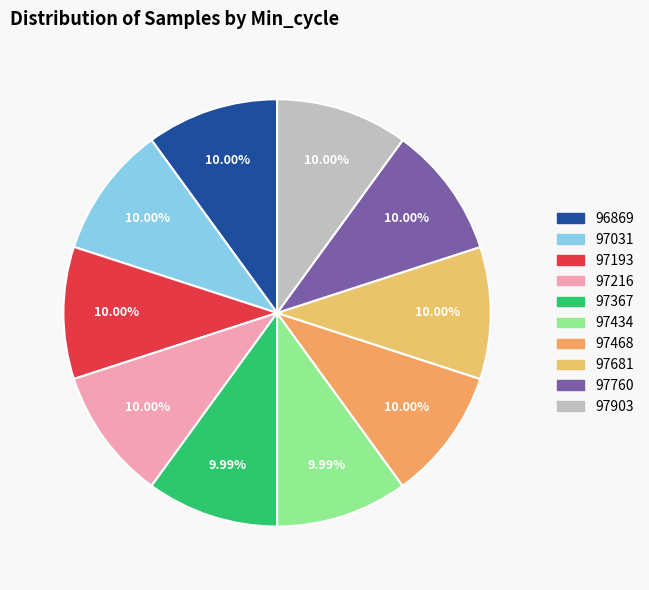

What percentage is NOT represented by 97760?

90.0%